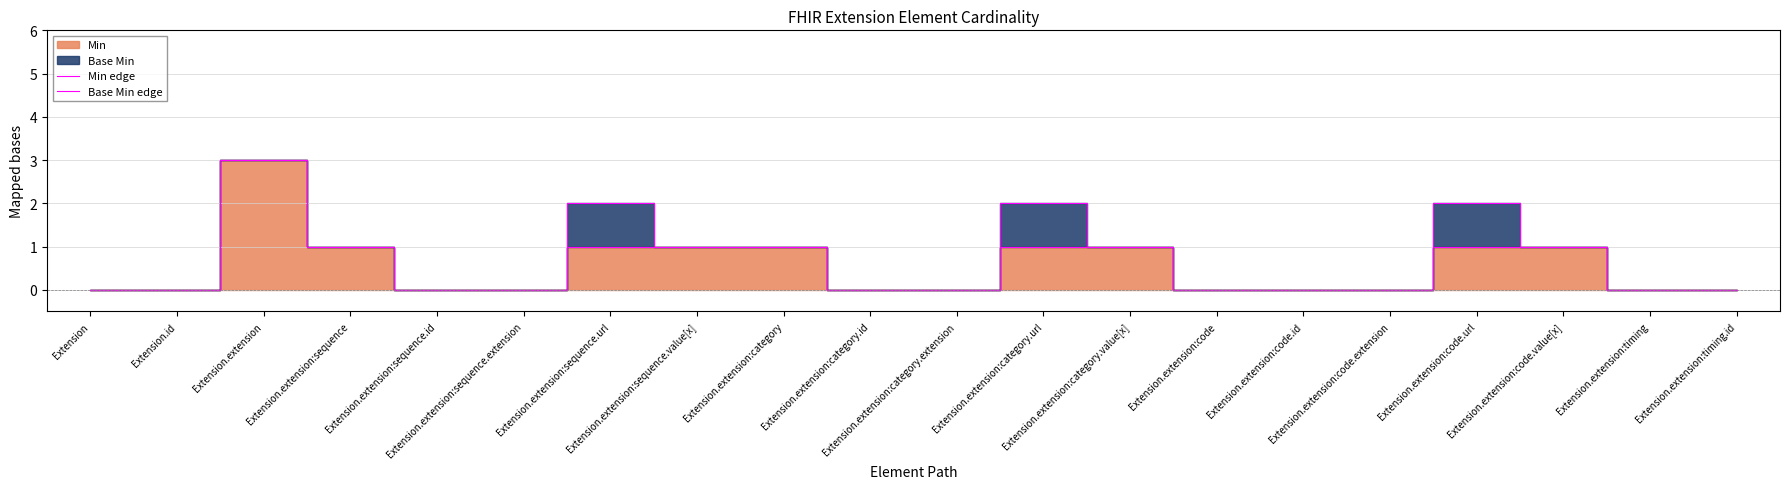

Rank the categories by Min edge value from lowest to highest.

Extension, Extension.id, Extension.extension:sequence.id, Extension.extension:sequence.extension, Extension.extension:category.id, Extension.extension:category.extension, Extension.extension:code, Extension.extension:code.id, Extension.extension:code.extension, Extension.extension:timing, Extension.extension:timing.id, Extension.extension:sequence, Extension.extension:sequence.url, Extension.extension:sequence.value[x], Extension.extension:category, Extension.extension:category.url, Extension.extension:category.value[x], Extension.extension:code.url, Extension.extension:code.value[x], Extension.extension